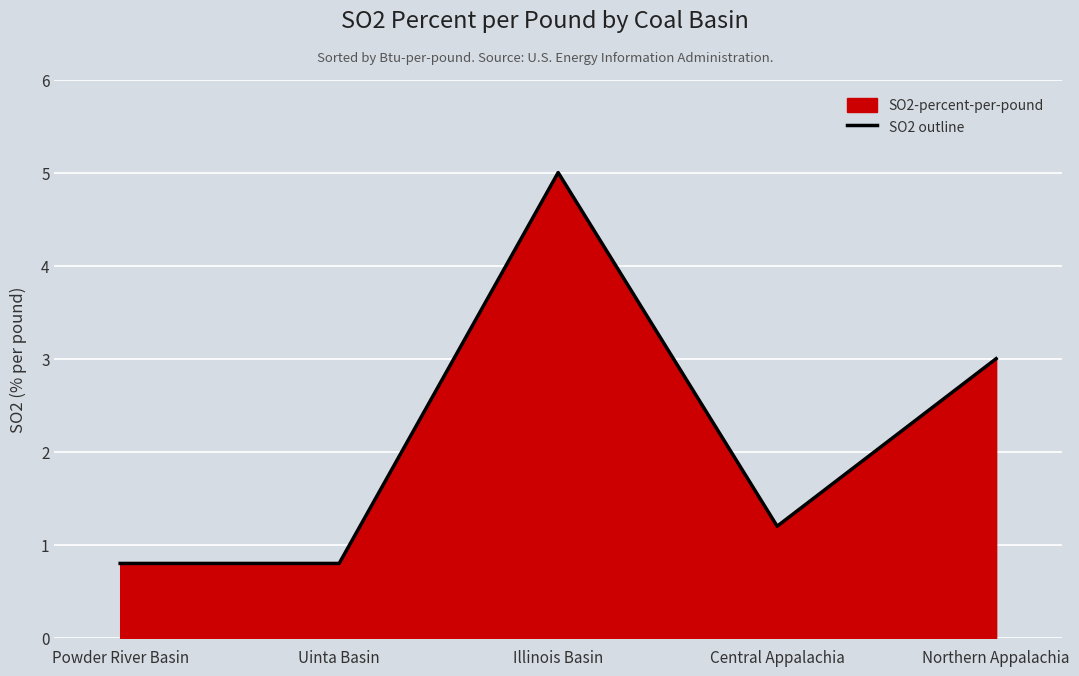

The value at Northern Appalachia is 3.0. True or false?

True